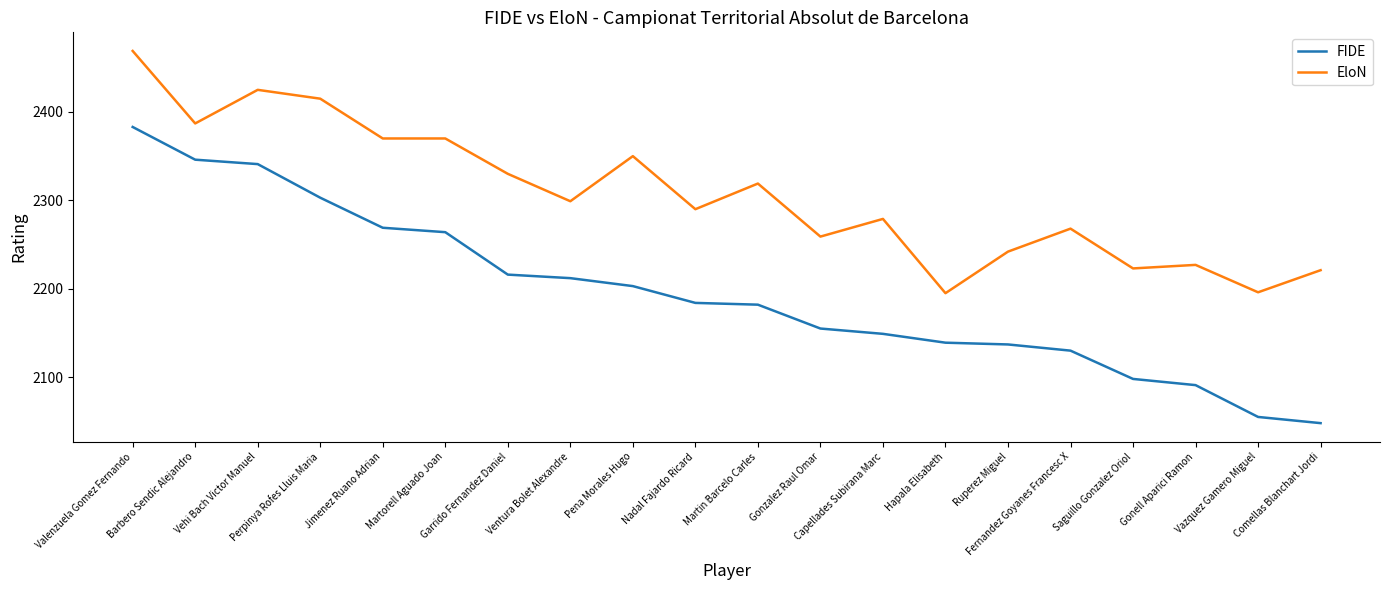

True or false: FIDE and EloN cross at least once.

False